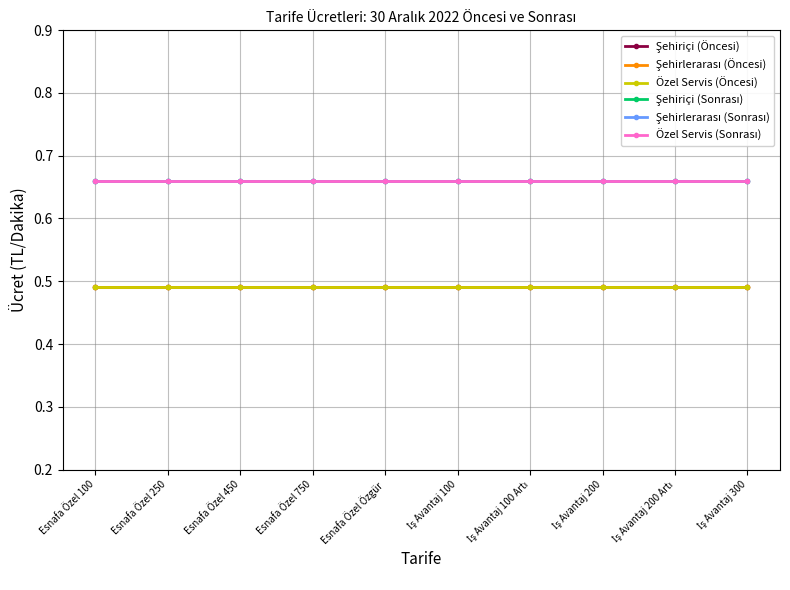

What is the label of the 1st point from the right?

İş Avantaj 300